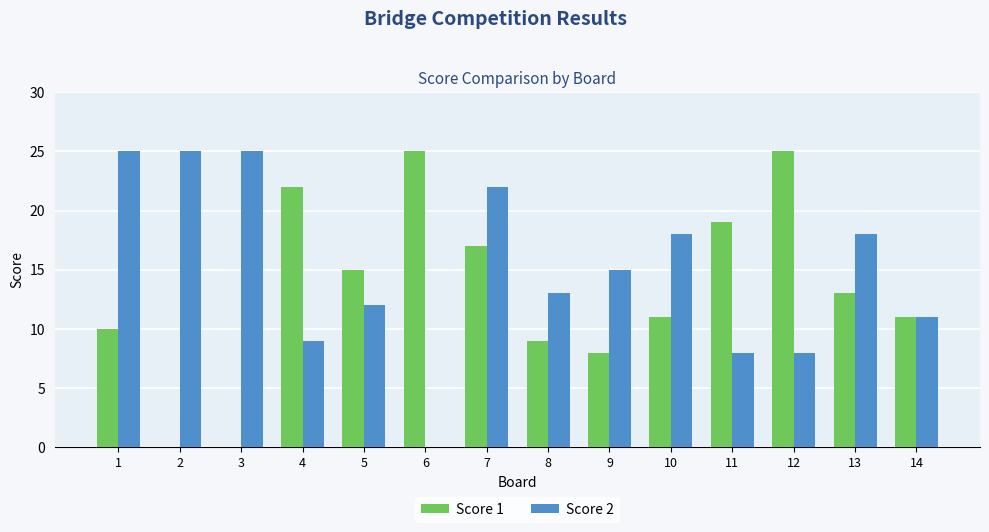

Is it true that Score 1 equals 17 at 7?

True